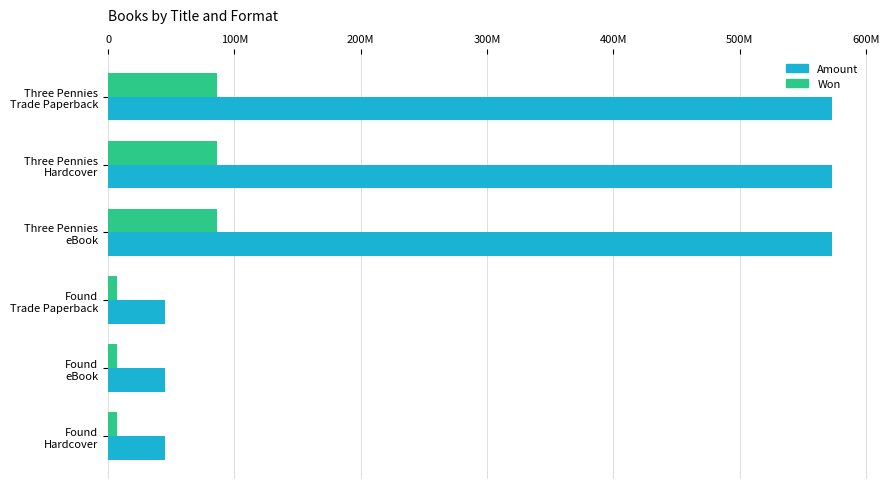

Which series has the largest total across all categories?

Amount